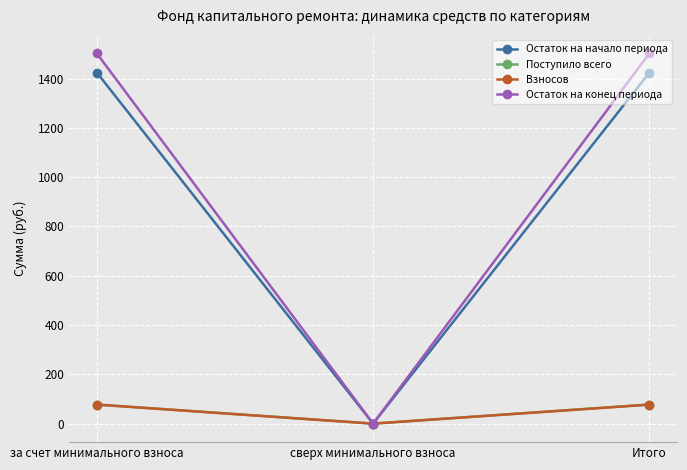

True or false: Остаток на конец периода has a value of 556.8 at Итого.

False